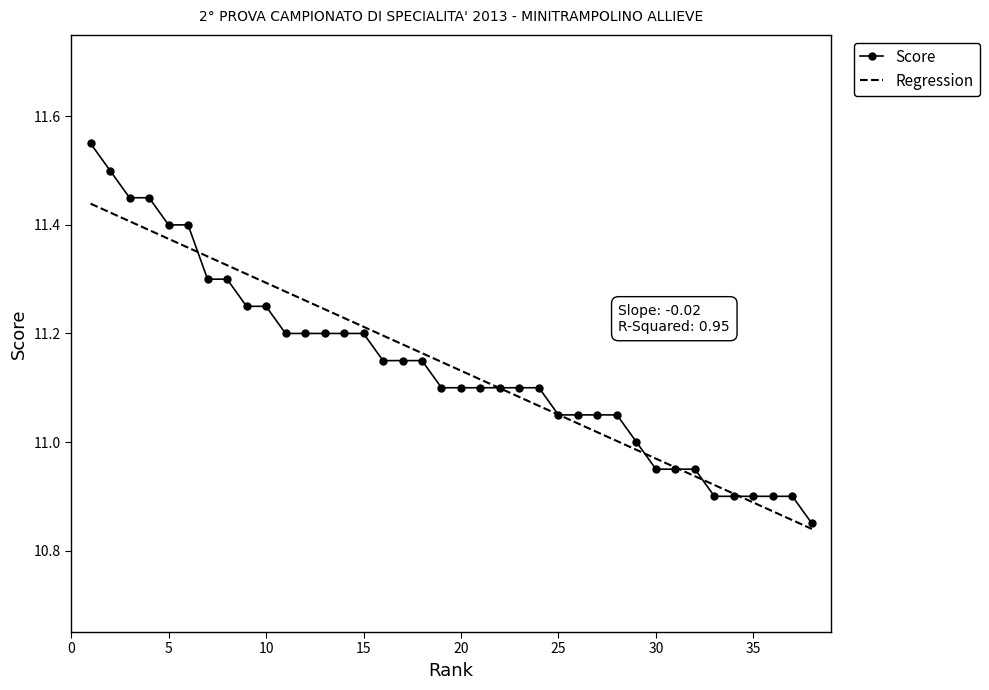

True or false: Regression and Score cross at least once.

True